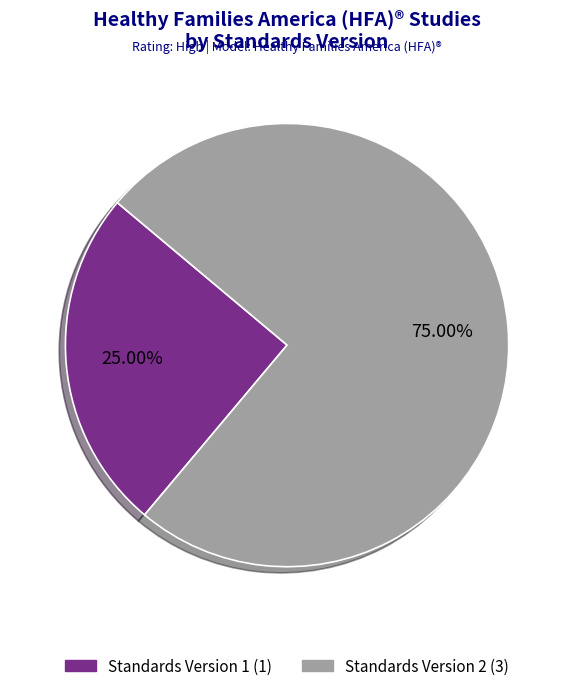

Is there a majority slice in this chart?

Yes